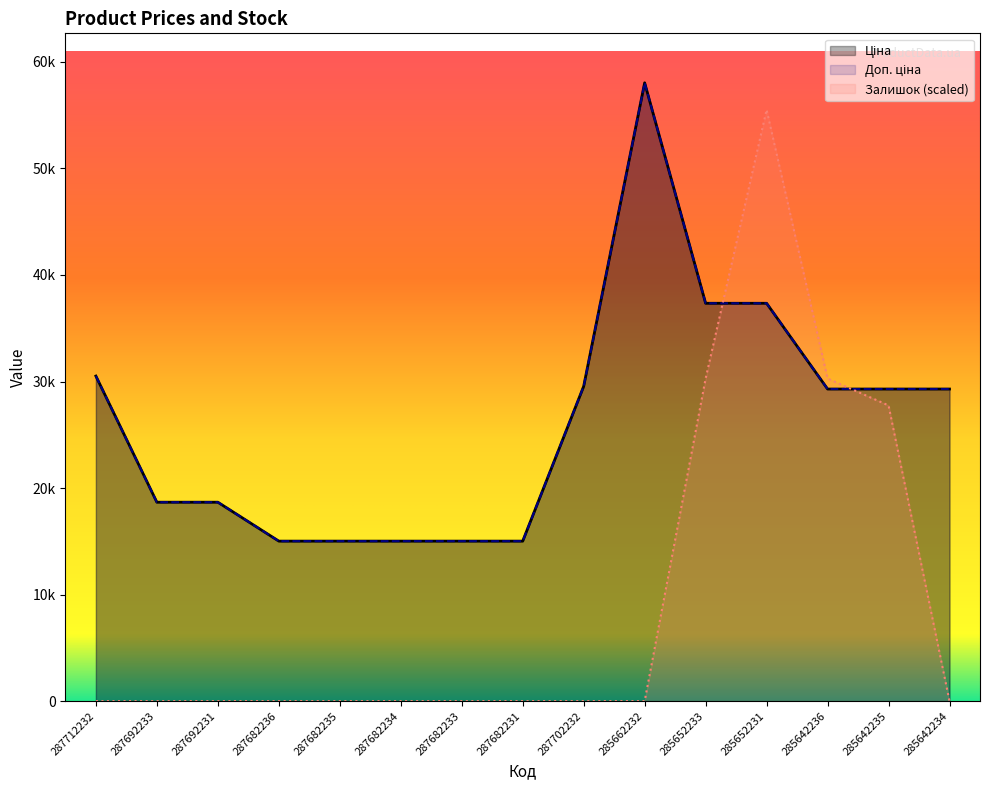

Which series has the largest total across all categories?

Ціна